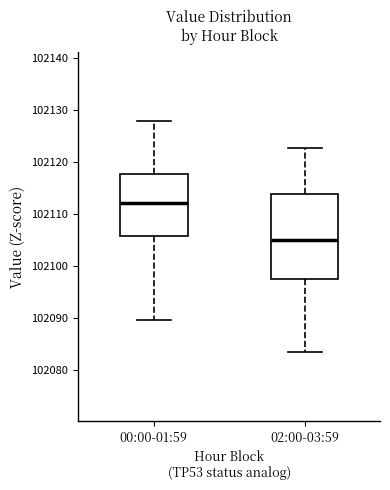

Reading left to right, transcribe this box plot: for each box, give where its median line is, the range the box spans, and where its two whiskers end, as read against the y-axis. The values are not printed on the chart, so give them approximately, as read against the axis.

00:00-01:59: median 102112, box 102106 to 102118, whiskers 102090 to 102128
02:00-03:59: median 102105, box 102097 to 102114, whiskers 102084 to 102123